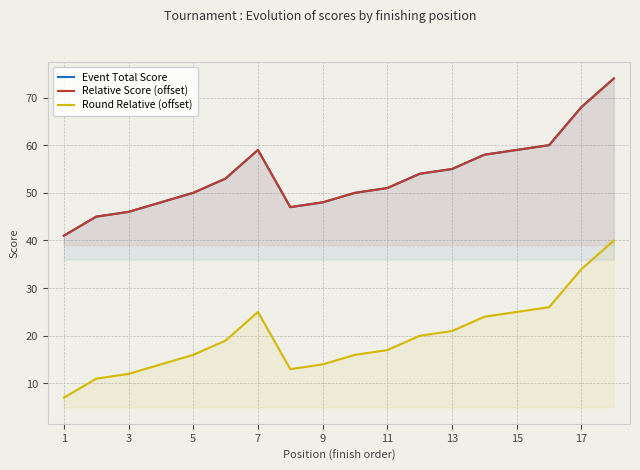

True or false: Relative Score (offset) and Round Relative (offset) intersect in this chart.

False